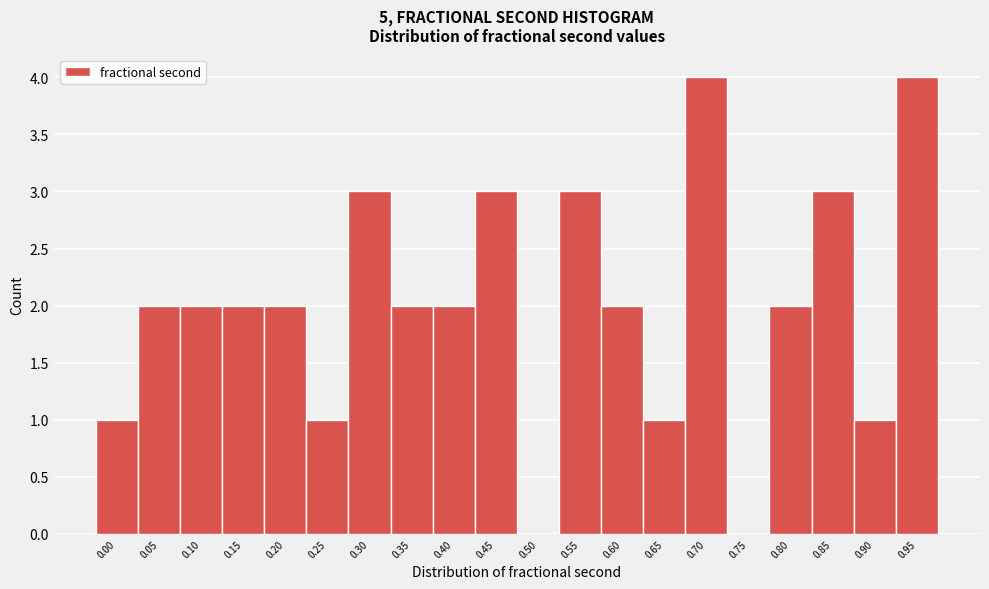

Reading left to right, what are all the values shown in this chart?

0.00=1	0.05=2	0.10=2	0.15=2	0.20=2	0.25=1	0.30=3	0.35=2	0.40=2	0.45=3	0.50=0	0.55=3	0.60=2	0.65=1	0.70=4	0.75=0	0.80=2	0.85=3	0.90=1	0.95=4